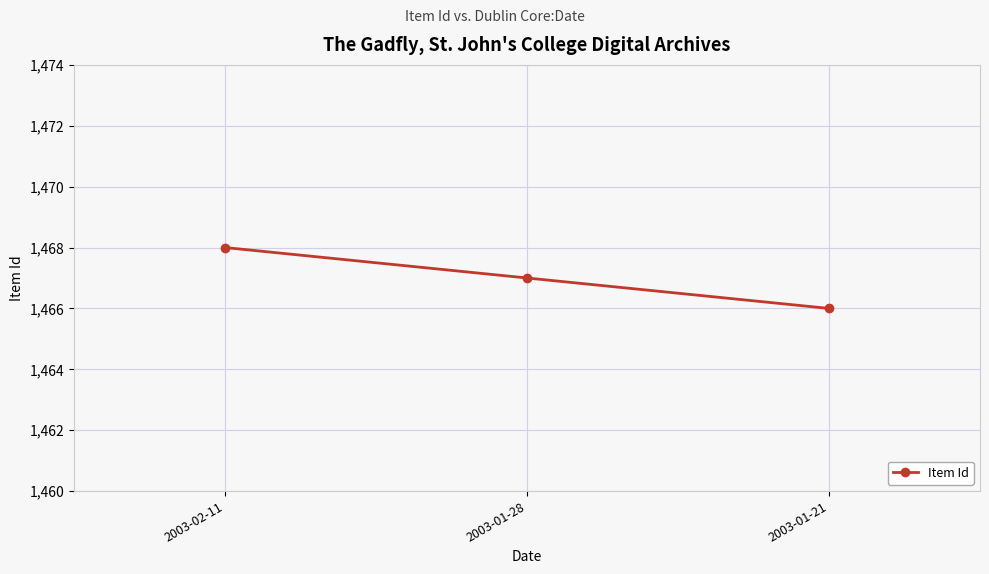

What position from the right is 2003-02-11?

3